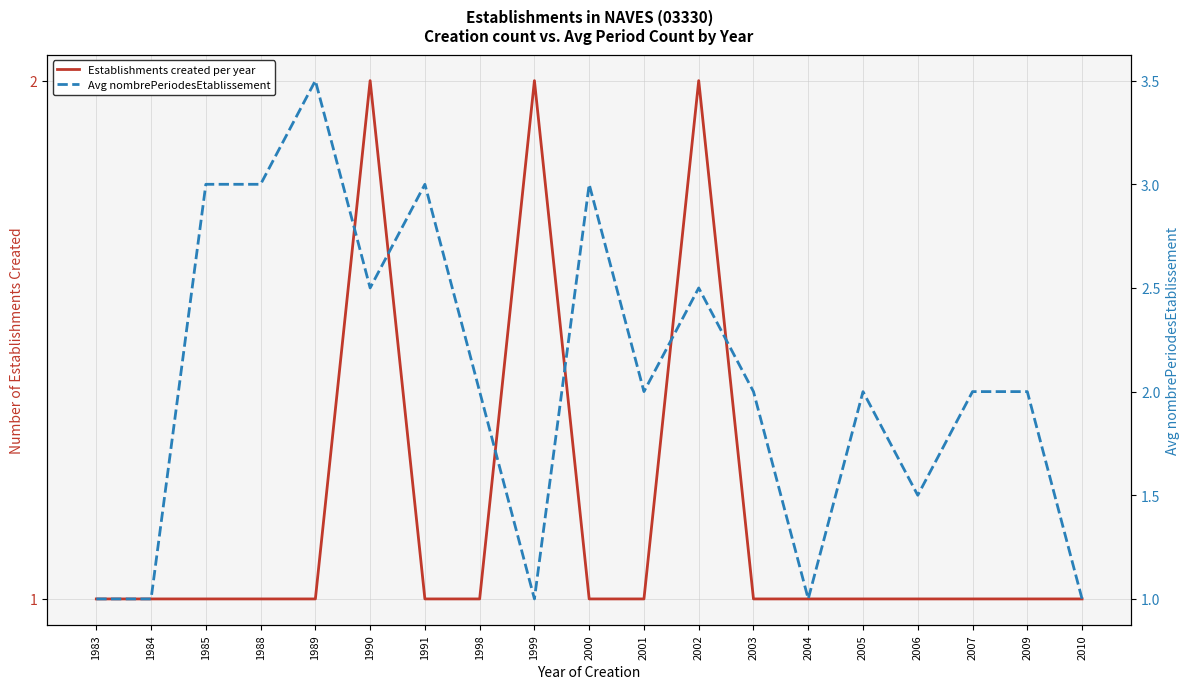

What is the difference between the highest and lowest values at 1999?

1.0